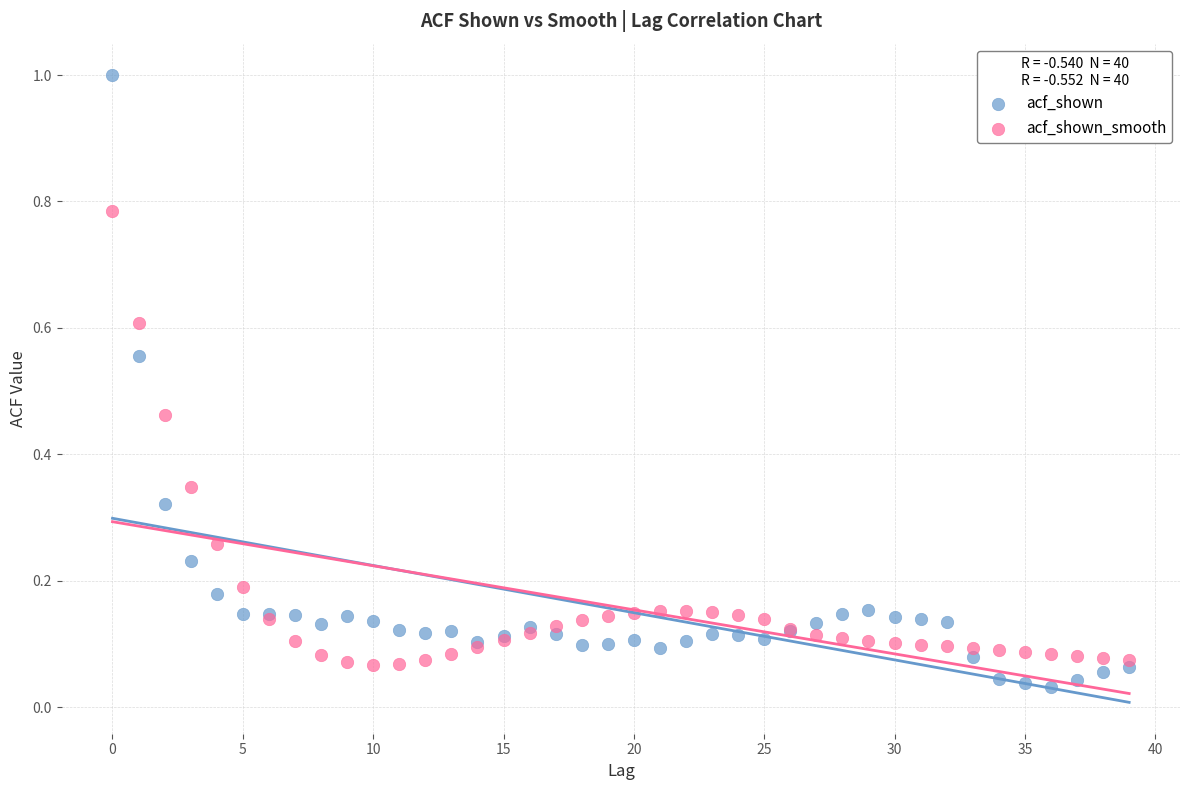

What are all the series names shown in the legend?

acf_shown, acf_shown_smooth